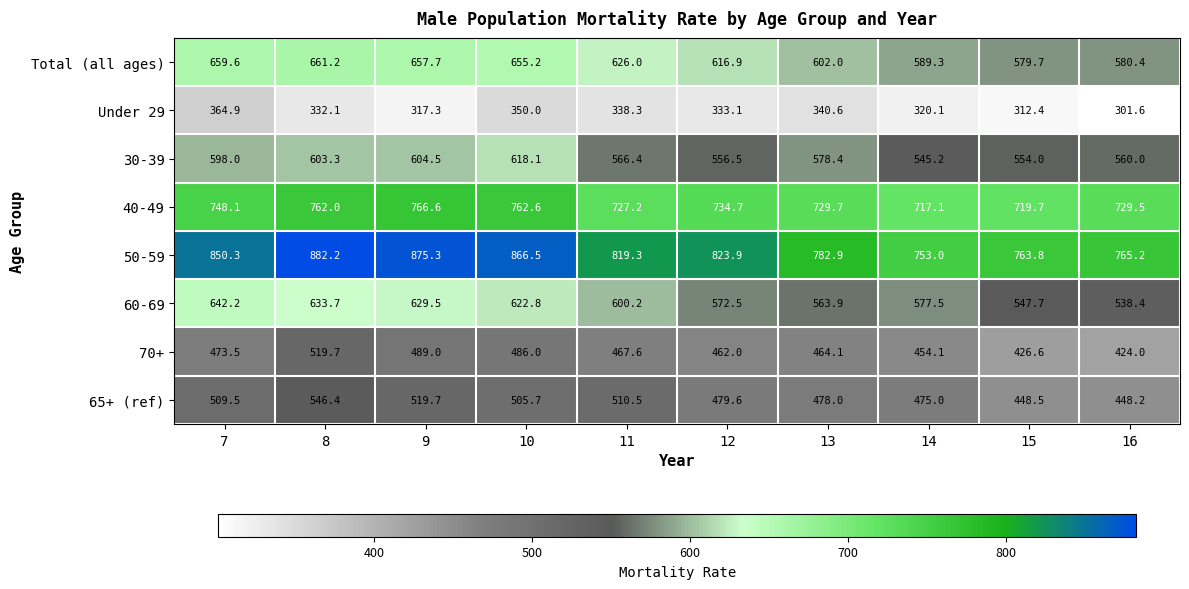

True or false: Under 29 has a value of 477.8 at 10.

False